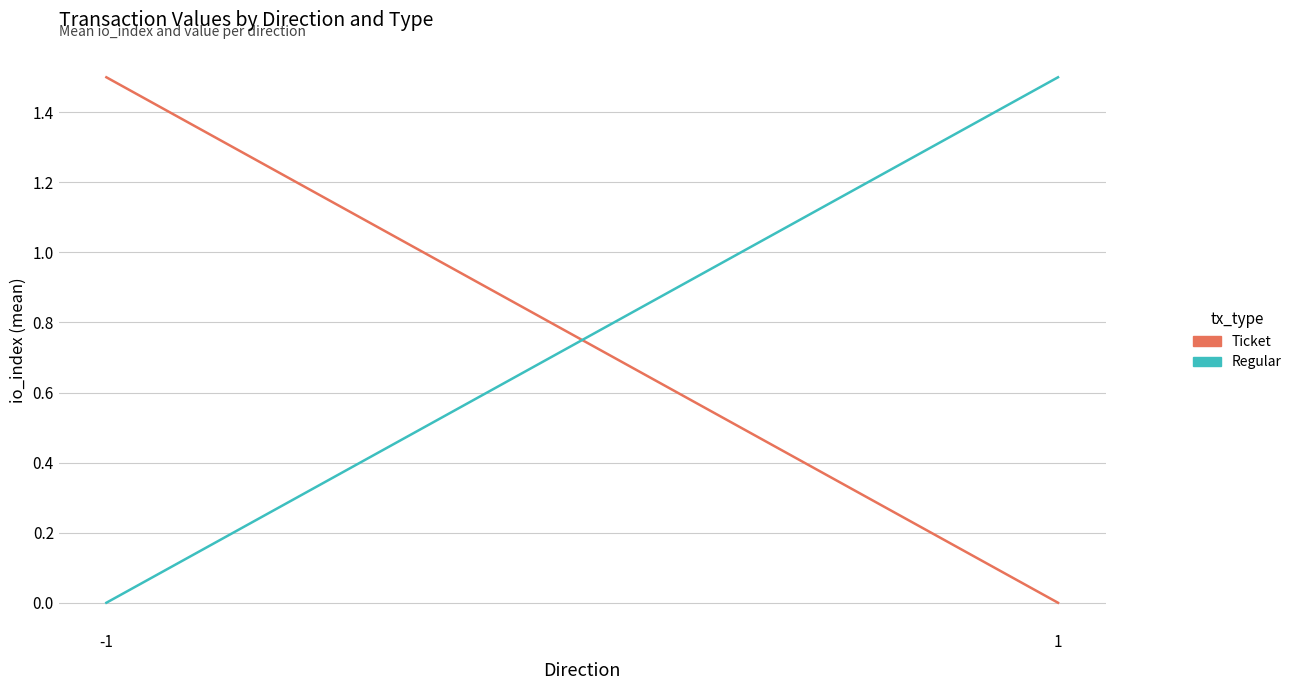

How many values in the Ticket series are below 1?

1